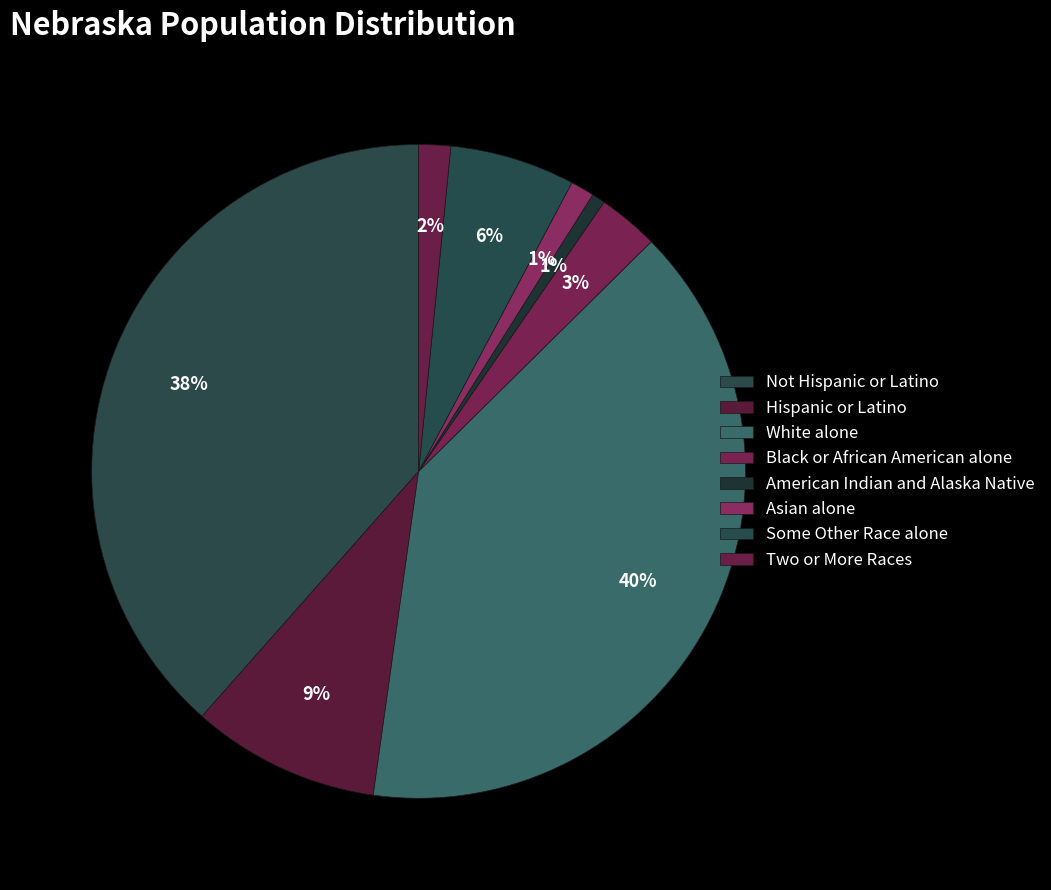

To the nearest percent, what is the difference between the largest and smallest slice percentages?

39%